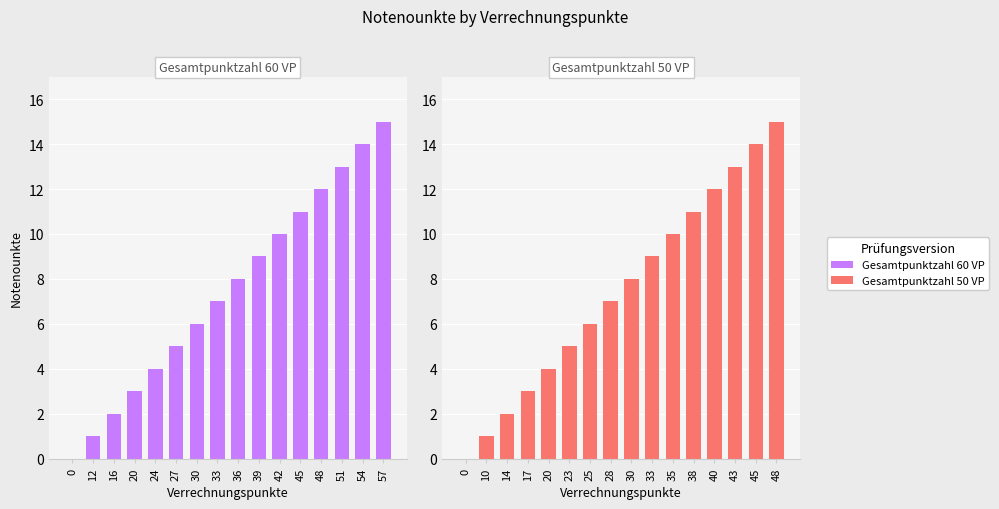

What is the difference between the maximum and minimum values in the Gesamtpunktzahl 60 VP series?

15